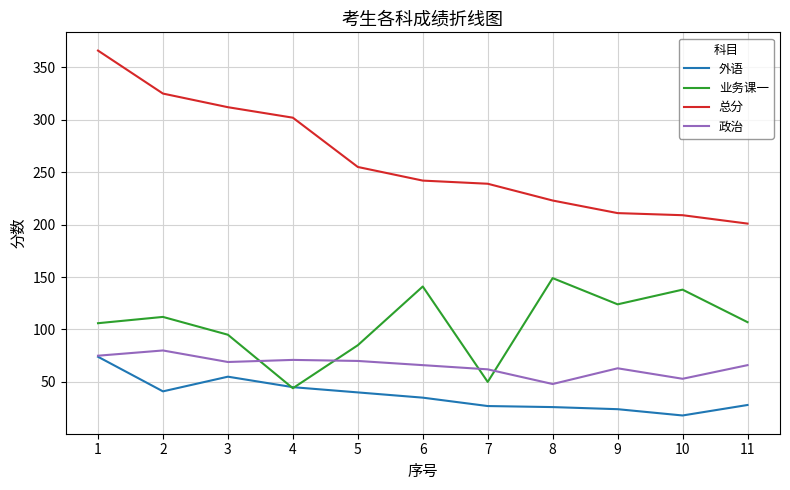

How many lines are shown in the chart?

4